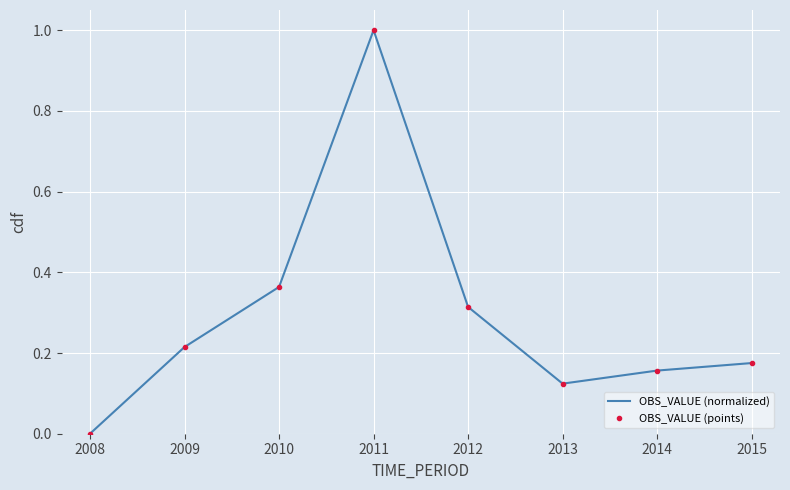

Which category has the lowest value in the OBS_VALUE (points) series?

2008